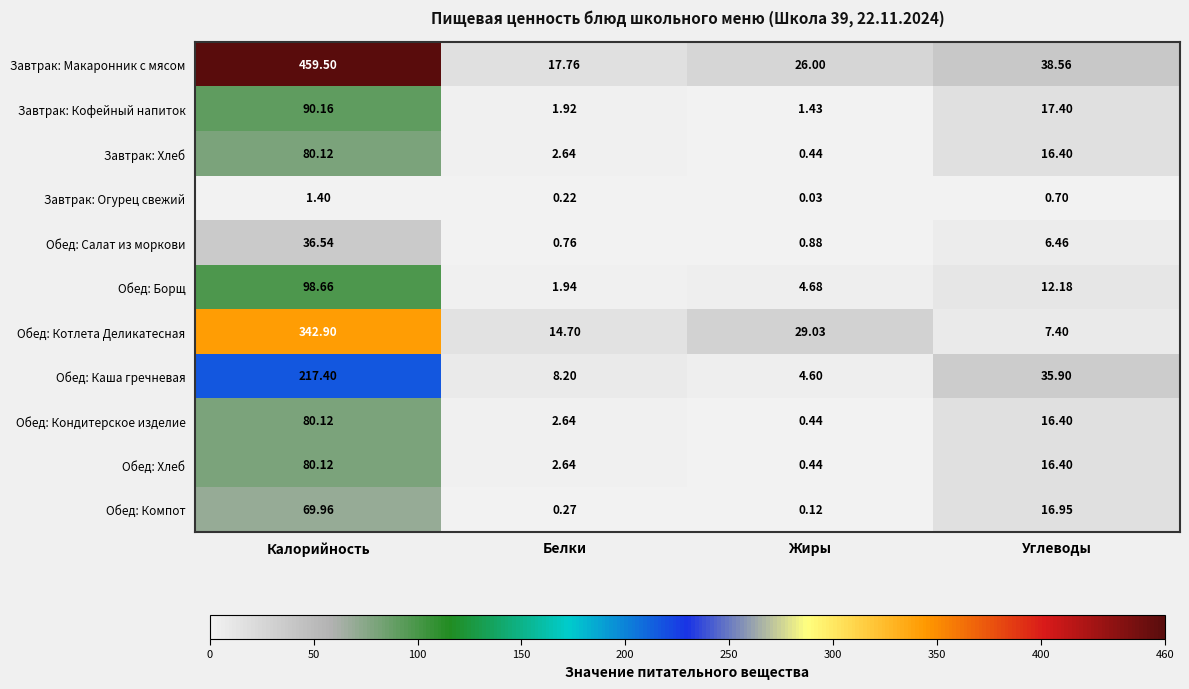

What is the maximum value shown in the chart?

459.5